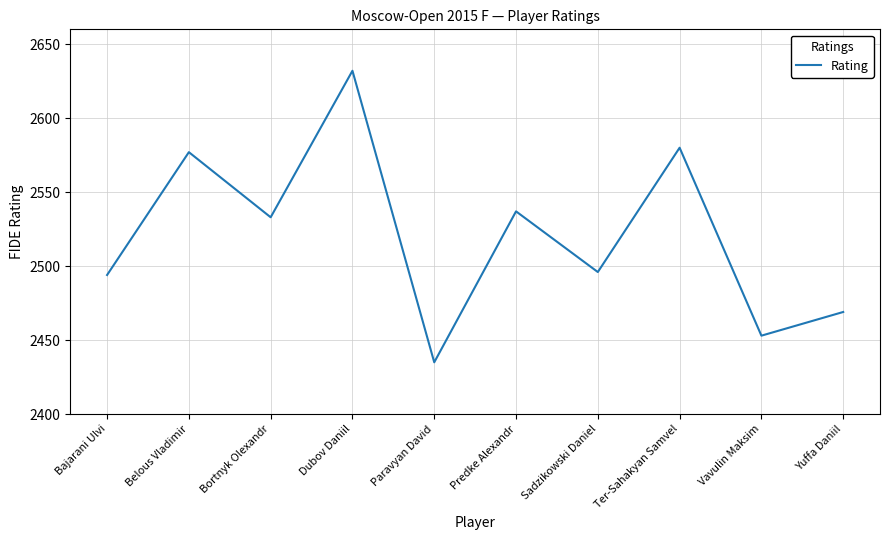

How many lines are shown in the chart?

1